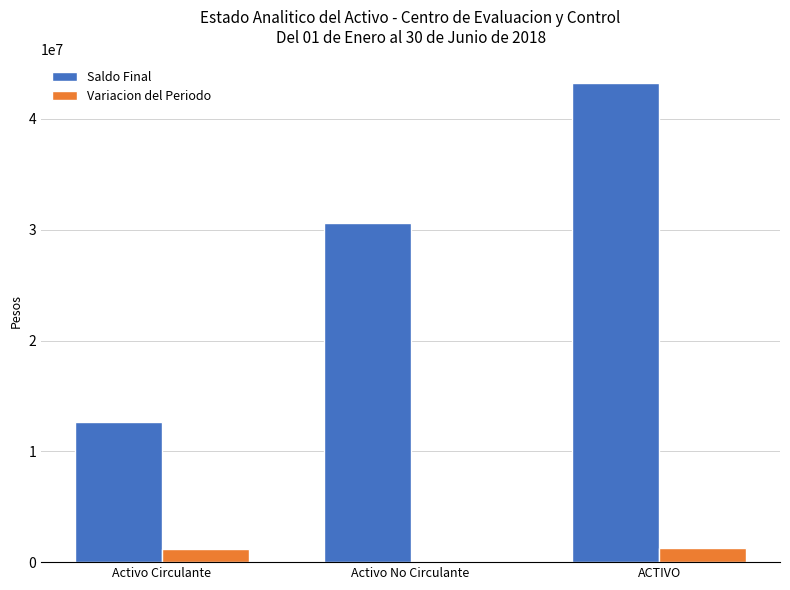

Is the value of Variacion del Periodo at ACTIVO greater than the value of Saldo Final at Activo Circulante?

No